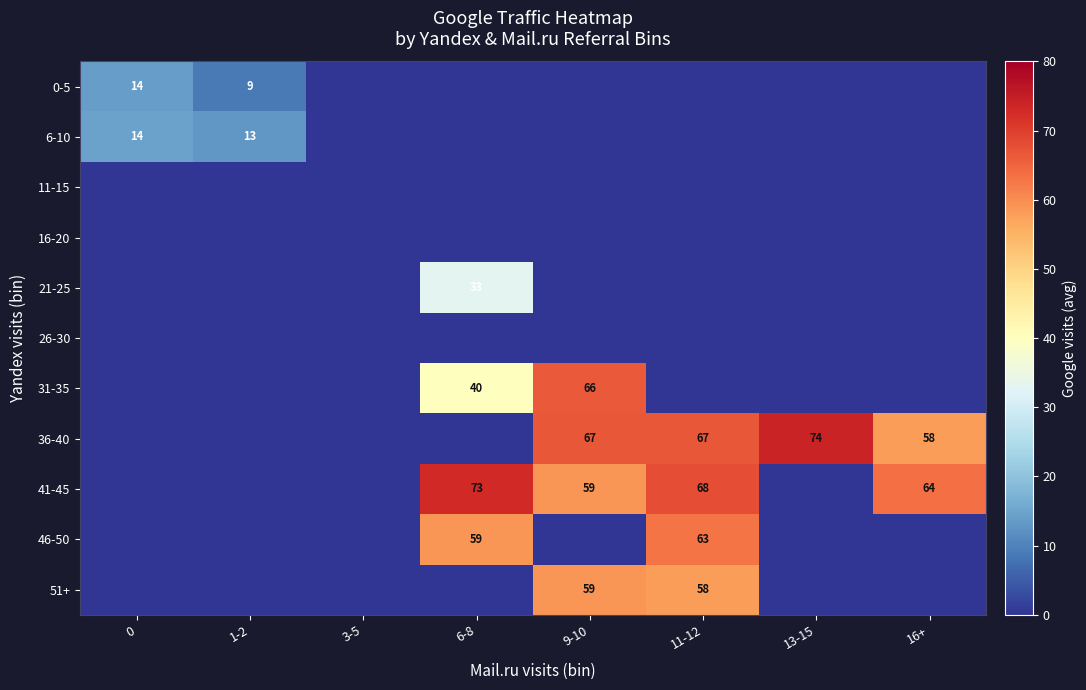

What is the sum of all 51+ values?

117.0